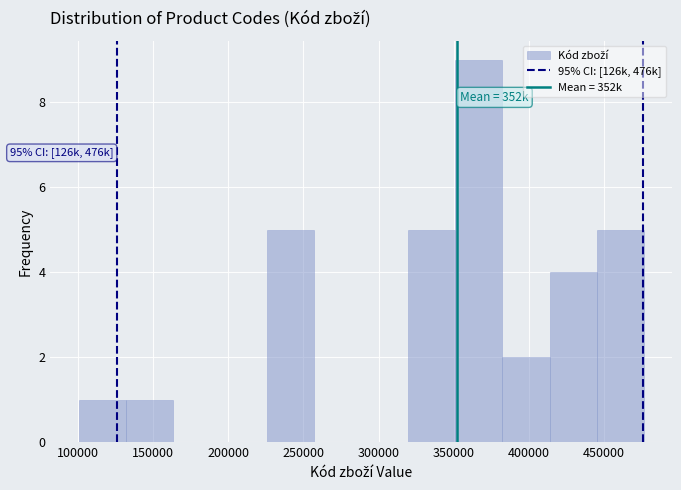

Which range on the x-axis has the tallest bar?

350000 to 380000